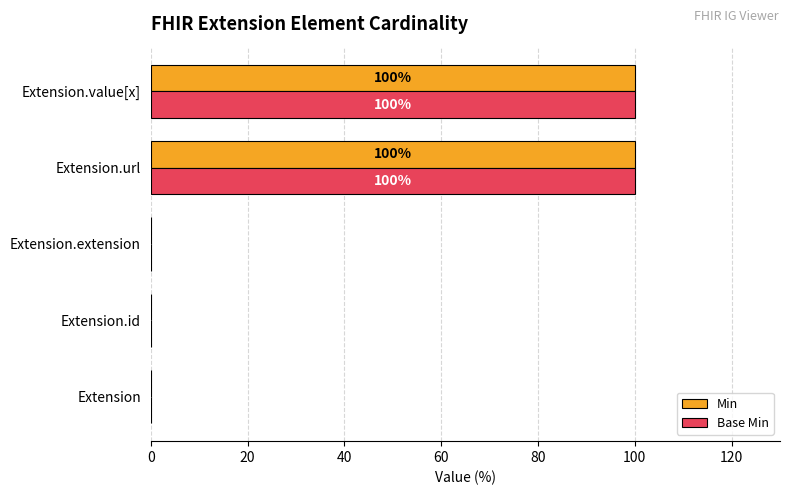

What is the greatest value displayed?

100